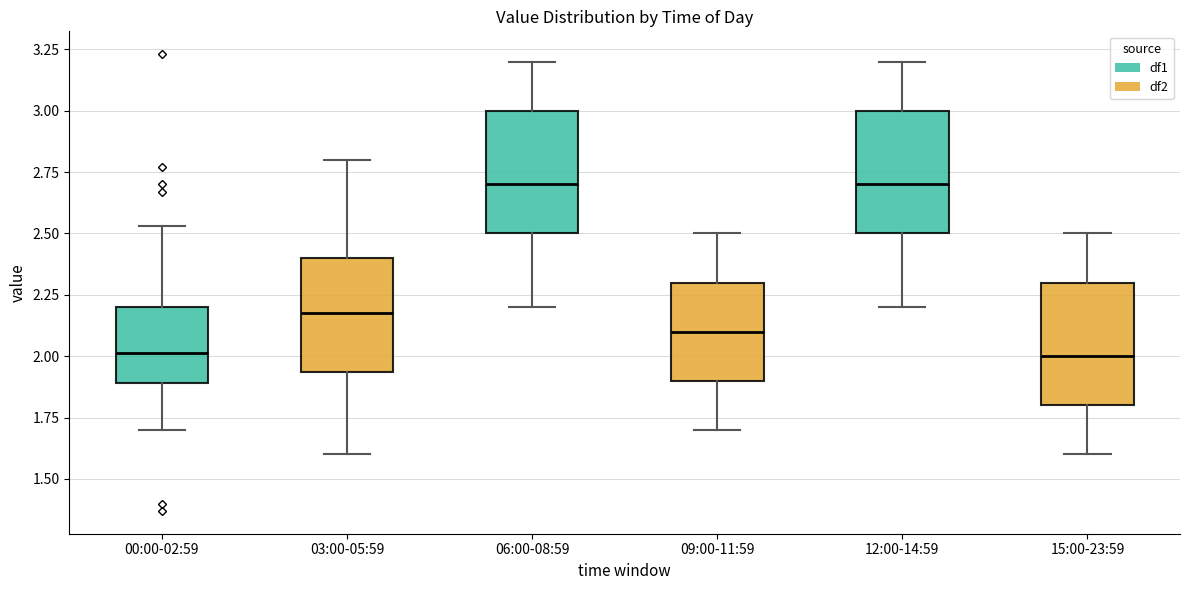

Reading left to right, read every box against the y-axis: the position of its median line, the range the box covers, and the ends of its whiskers. The values are not printed on the chart, so give them approximately, as read against the axis.

00:00-02:59: median 2.00, box 1.90 to 2.20, whiskers 1.70 to 2.55
03:00-05:59: median 2.20, box 1.95 to 2.40, whiskers 1.60 to 2.80
06:00-08:59: median 2.70, box 2.50 to 3.00, whiskers 2.20 to 3.20
09:00-11:59: median 2.10, box 1.90 to 2.30, whiskers 1.70 to 2.50
12:00-14:59: median 2.70, box 2.50 to 3.00, whiskers 2.20 to 3.20
15:00-23:59: median 2.00, box 1.80 to 2.30, whiskers 1.60 to 2.50